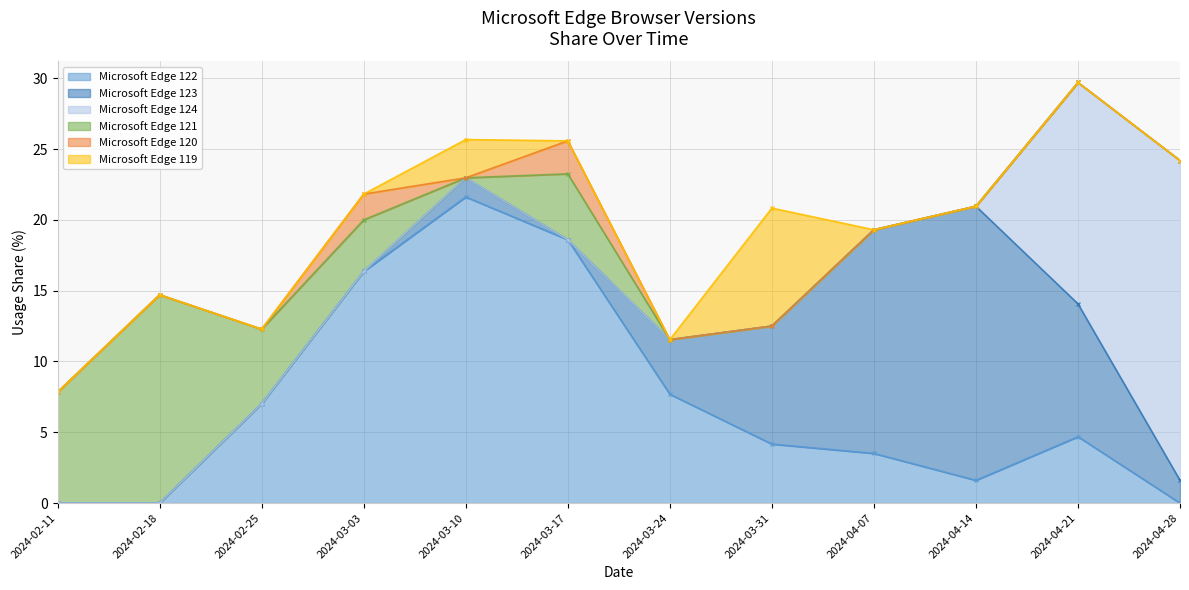

True or false: Microsoft Edge 124 has more than 0 interior local peaks.

False